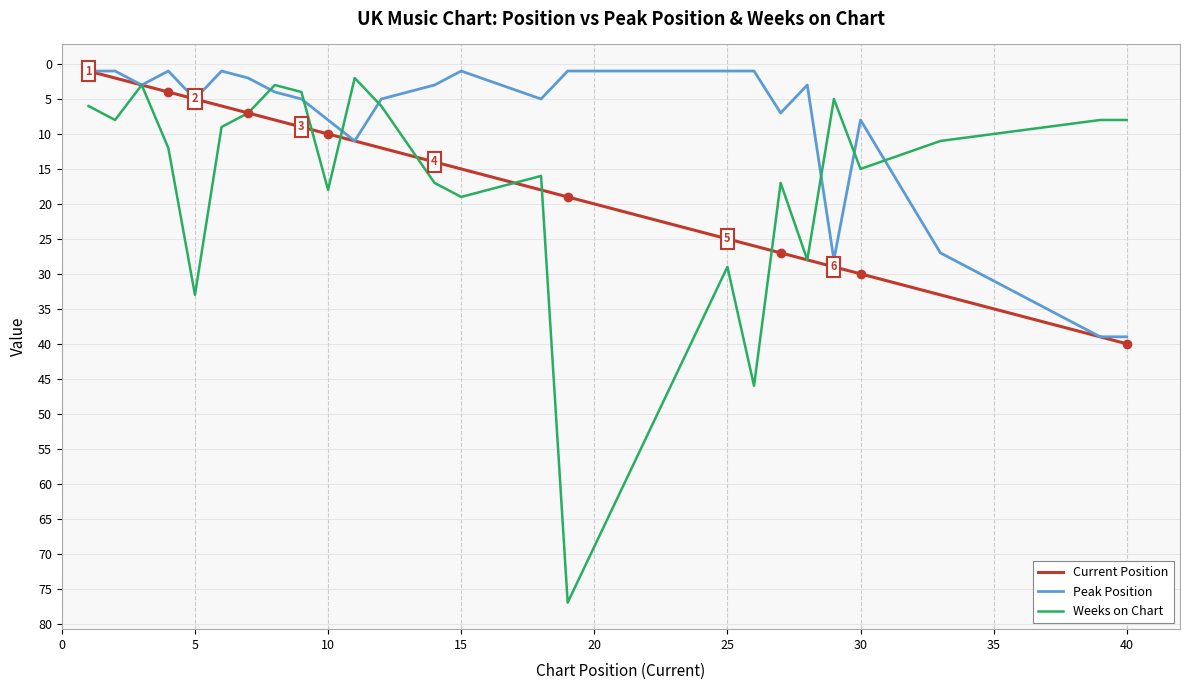

What is the value of the Peak Position point at the 2nd from the left?

1